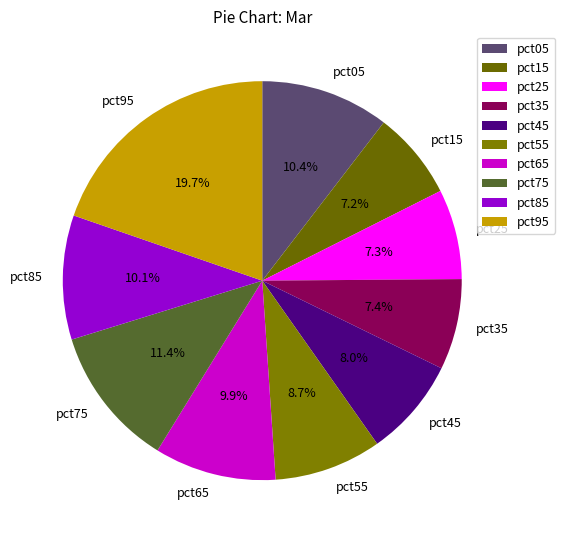

Does any single category account for the majority?

No